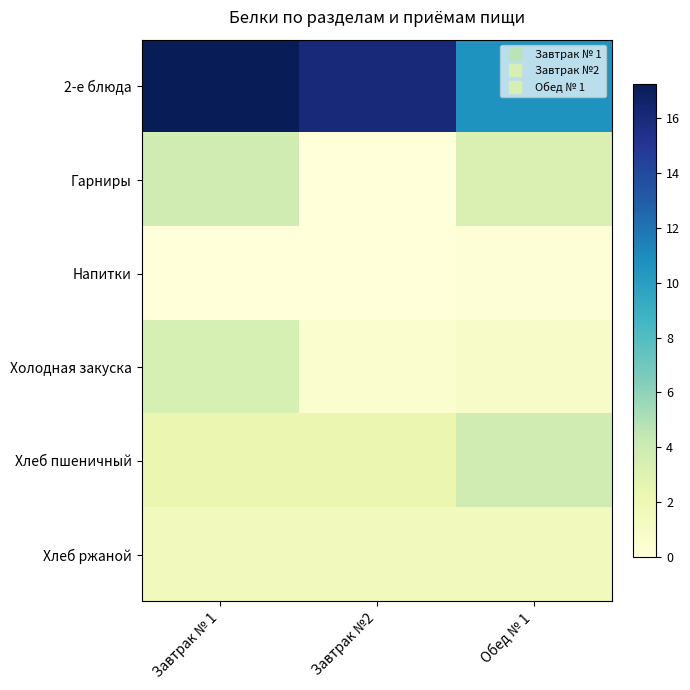

Rank the series by their maximum value, from lowest to highest.

Напитки, Хлеб ржаной, Холодная закуска, Хлеб пшеничный, Гарниры, 2-е блюда